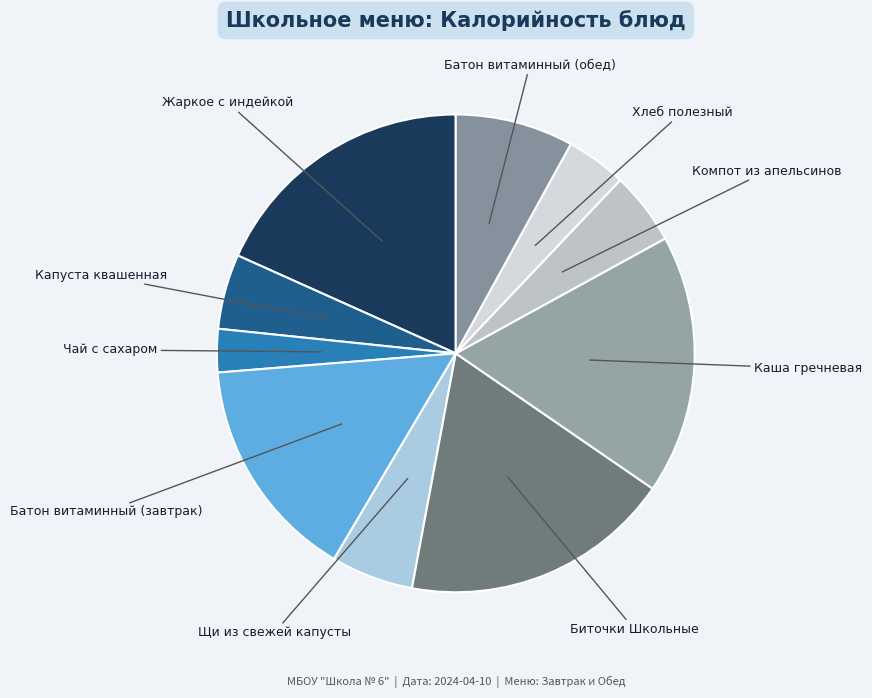

To the nearest percent, what is the difference between the largest and smallest slice percentages?

15%